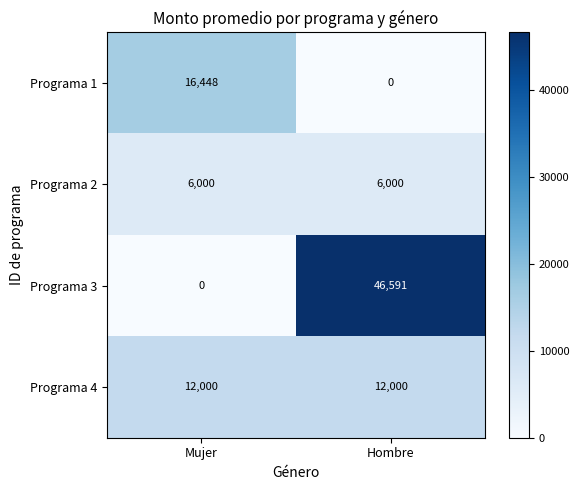

How many data points in Programa 3 are less than 46591?

1